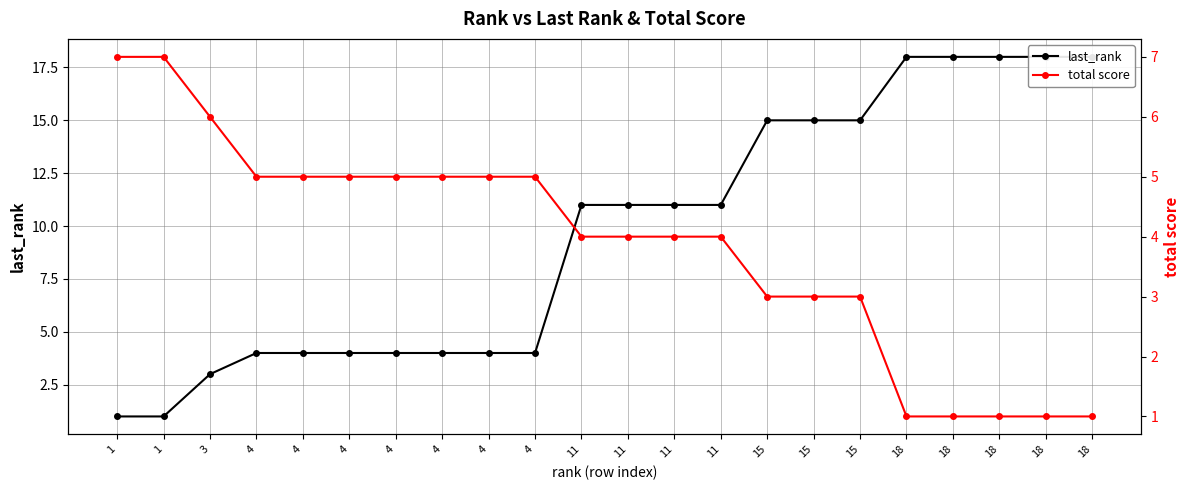

Between 1 and 3, which series saw the biggest shift?

last_rank